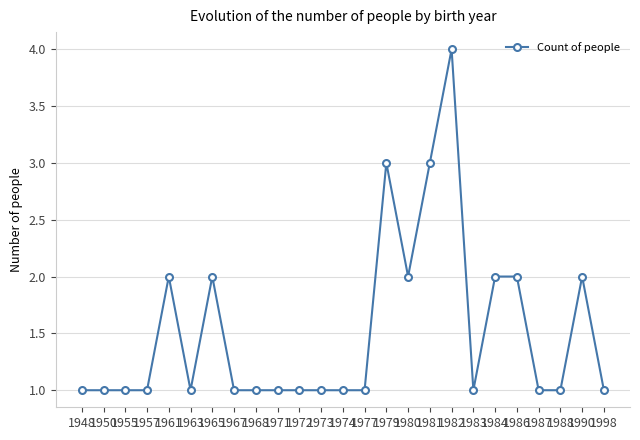

Reading left to right, extract all data points from this chart.

1	1	1	1	2	1	2	1	1	1	1	1	1	1	3	2	3	4	1	2	2	1	1	2	1